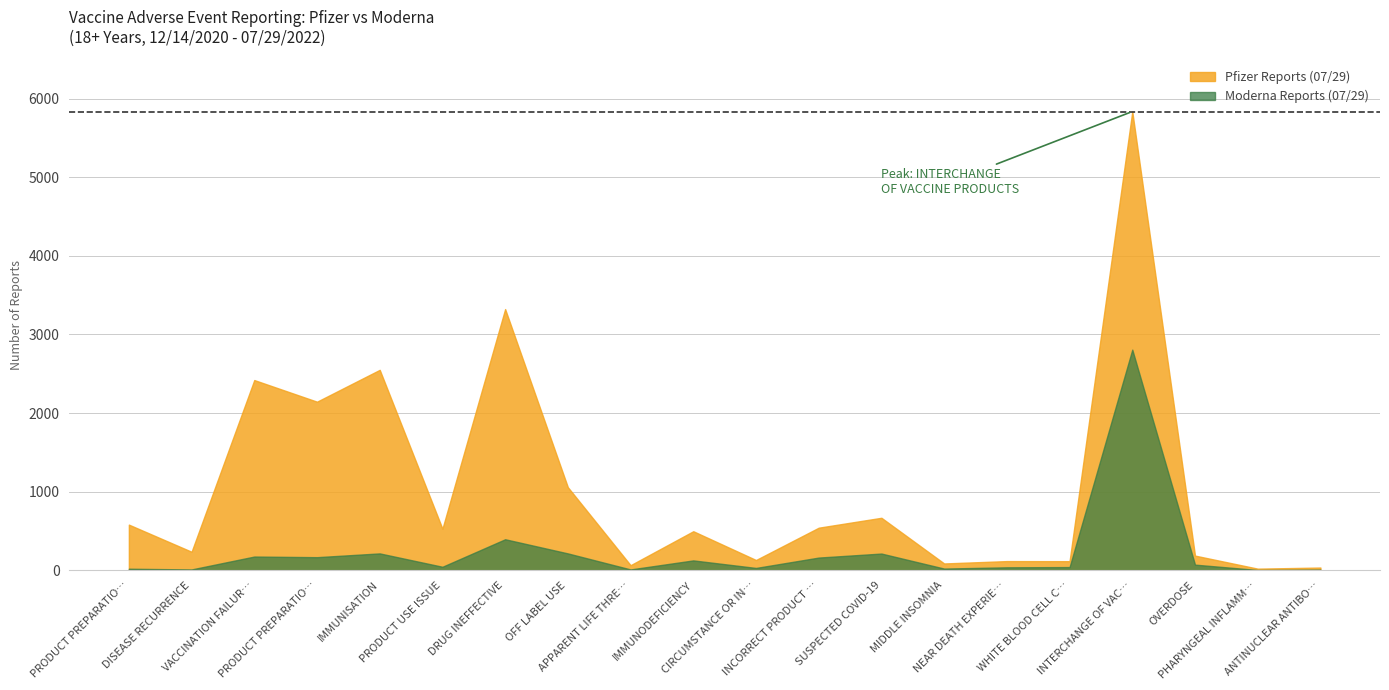

List the labels in order of Pfizer Reports (07/29) value, largest first.

INTERCHANGE OF VACCINE PRODUCTS, DRUG INEFFECTIVE, IMMUNISATION, VACCINATION FAILURE, PRODUCT PREPARATION ISSUE, OFF LABEL USE, SUSPECTED COVID-19, PRODUCT PREPARATION ERROR, INCORRECT PRODUCT FORMULATION, PRODUCT USE ISSUE, IMMUNODEFICIENCY, DISEASE RECURRENCE, OVERDOSE, CIRCUMSTANCE OR INFORMATION CAPABLE, NEAR DEATH EXPERIENCE, WHITE BLOOD CELL COUNT INCREASED, MIDDLE INSOMNIA, APPARENT LIFE THREATENING EVENT, ANTINUCLEAR ANTIBODY POSITIVE, PHARYNGEAL INFLAMMATION